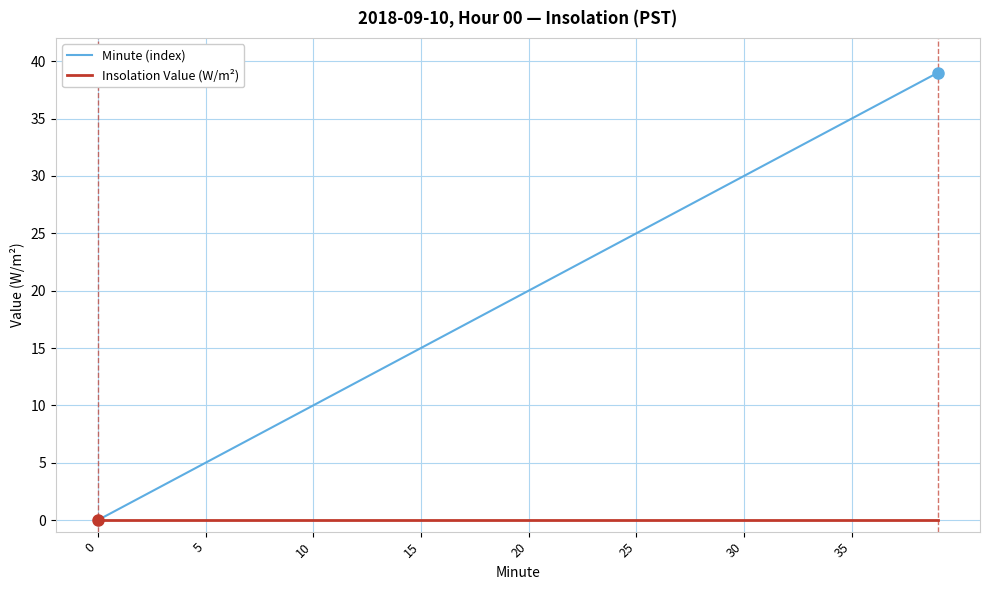

List the series in order of their peak value, highest first.

Minute (index), Insolation Value (W/m²)